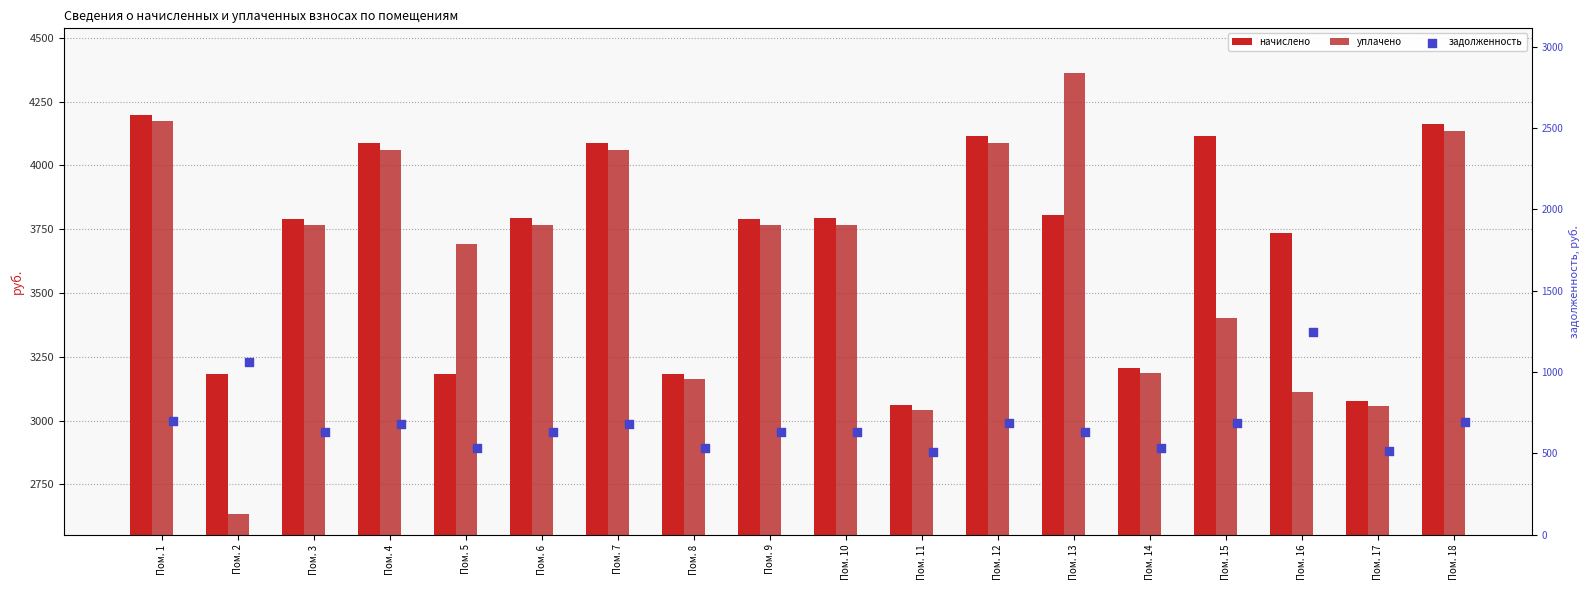

What are all the series names shown in the legend?

начислено, уплачено, задолженность